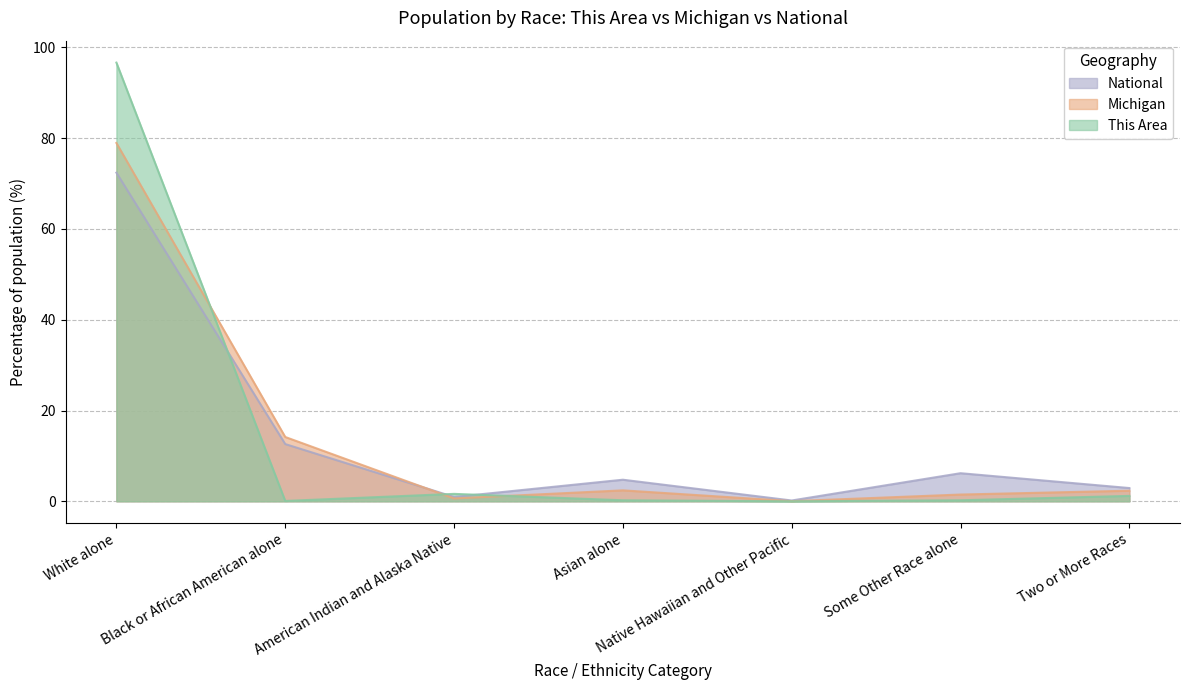

At which label is Michigan closest to 39?

Black or African American alone